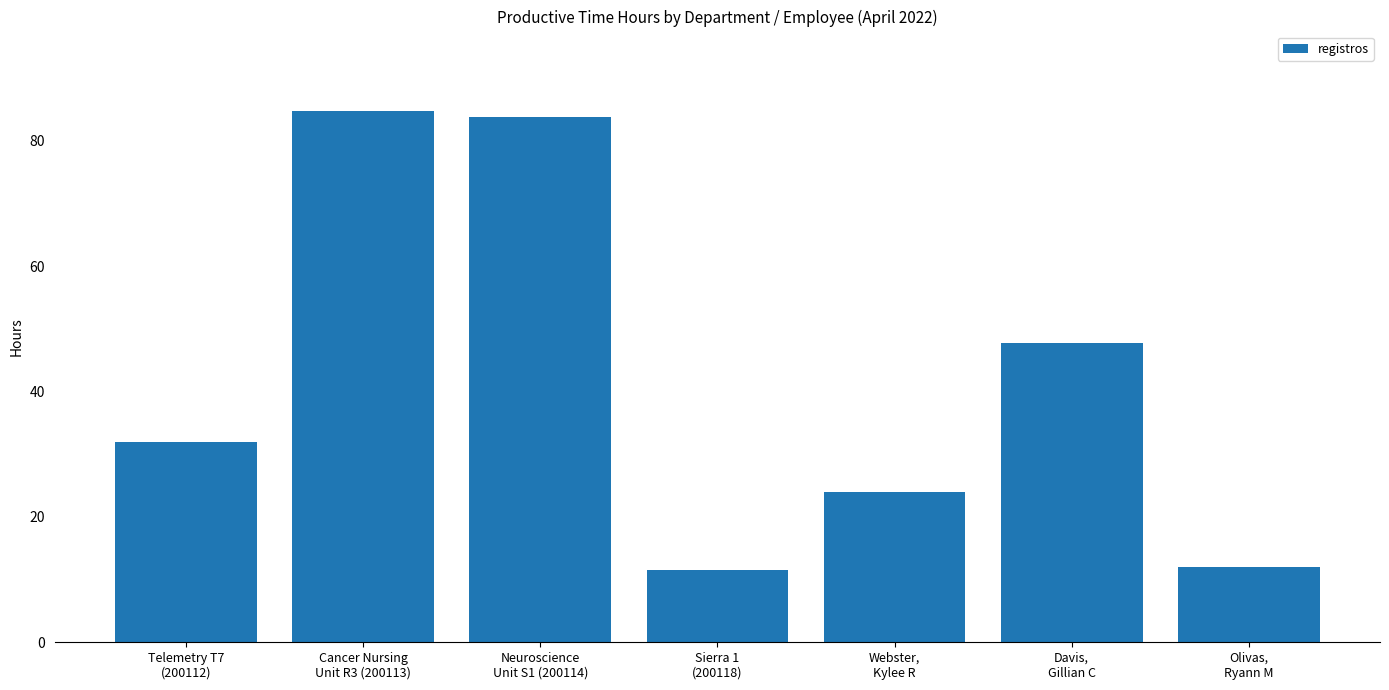

What is the sum of the values at Sierra 1
(200118) and Telemetry T7
(200112)?

43.5